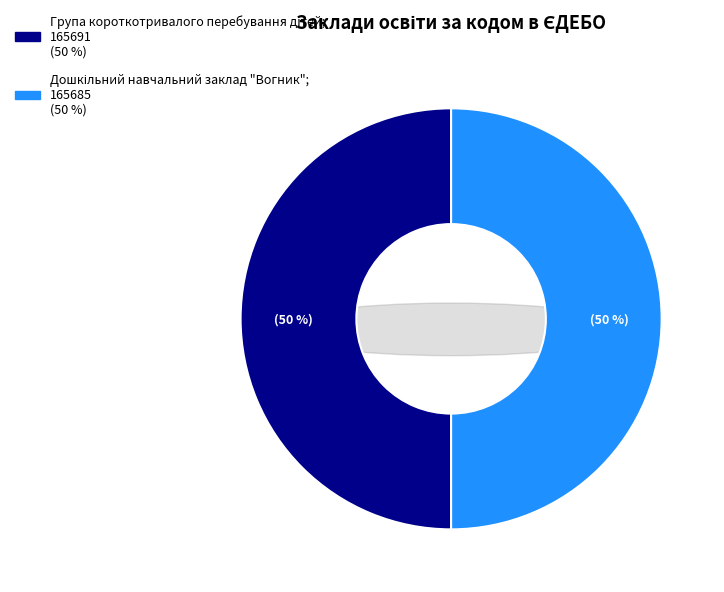

True or false: Група короткотривалого перебування дітей accounts for 50% of the total.

True